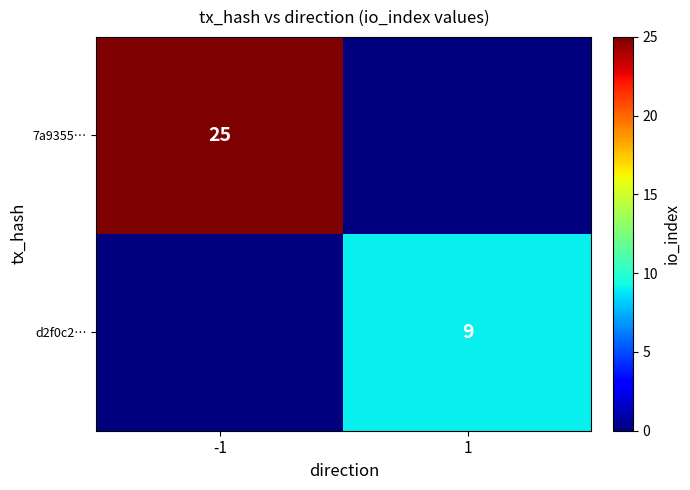

Between -1 and 1, which is larger?

-1